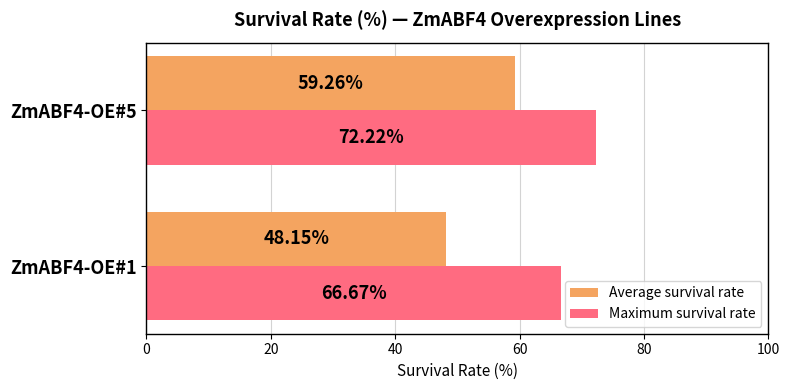

What is the average value of the Maximum survival rate series?

69.4